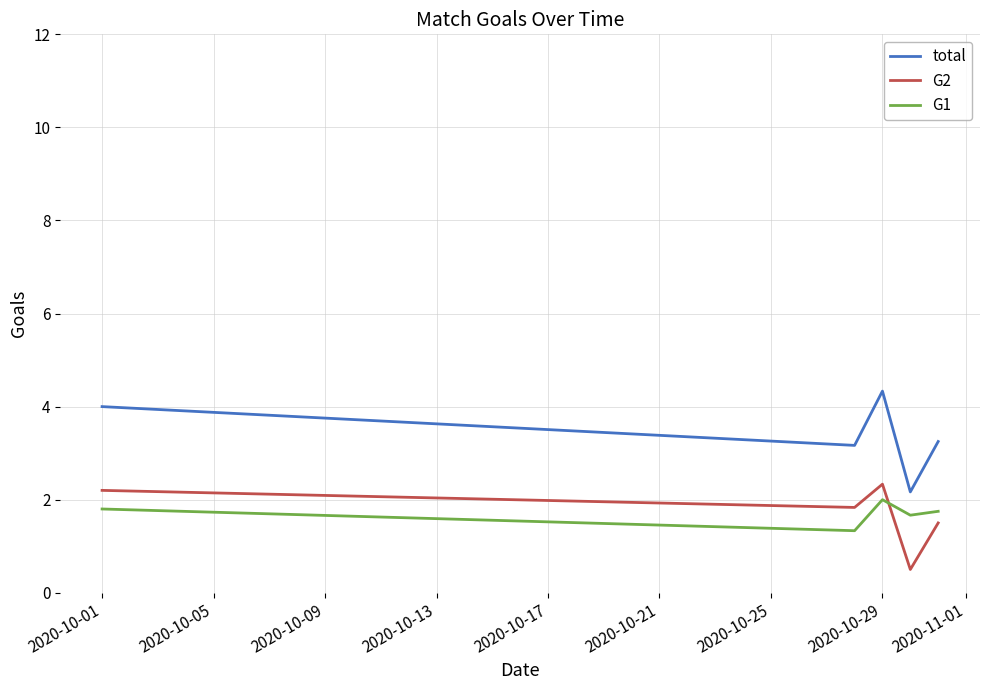

Which series has the largest total across all categories?

total